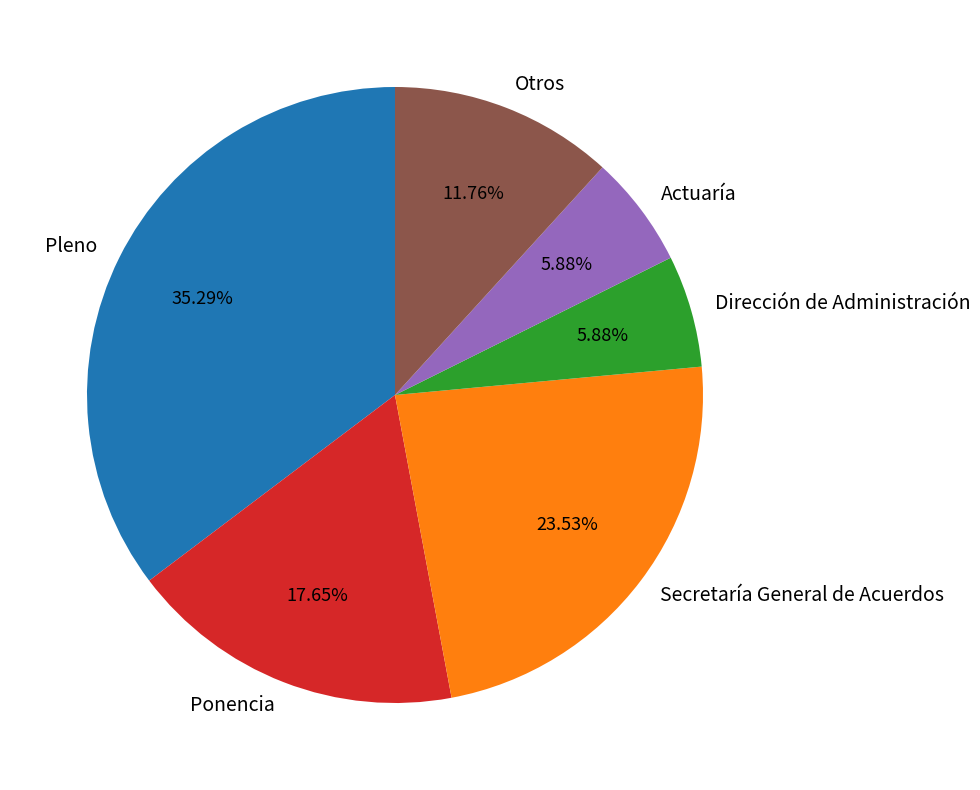

How many slices are in this pie chart?

6